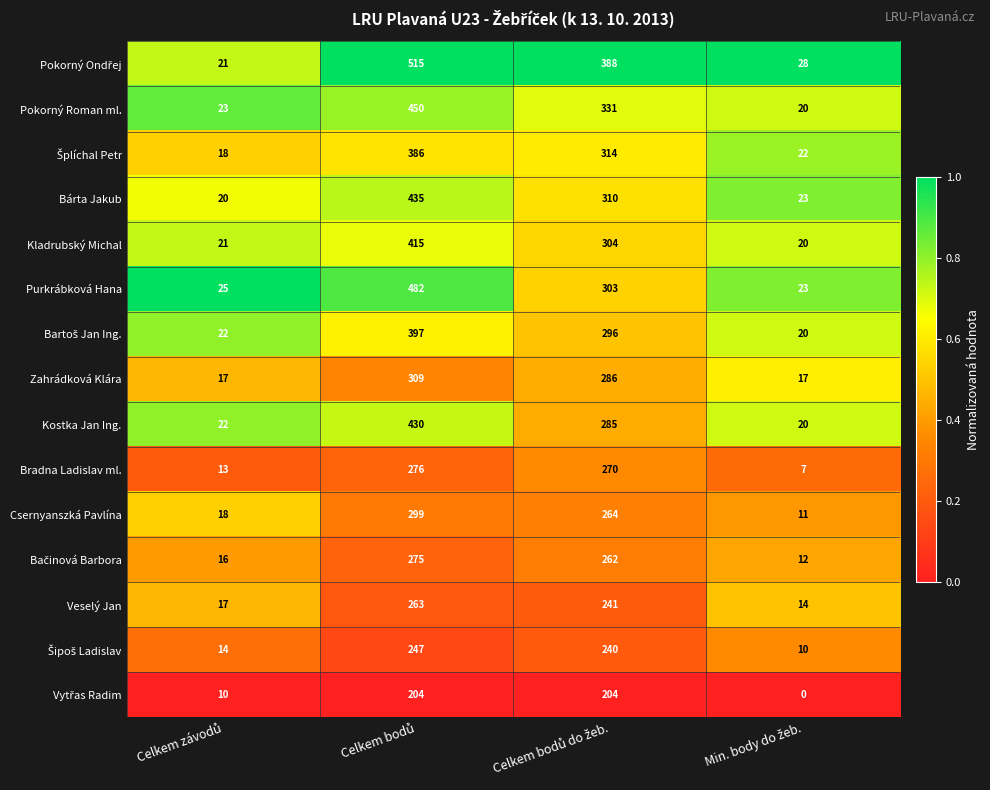

What is the average value of the Bárta Jakub series?

197